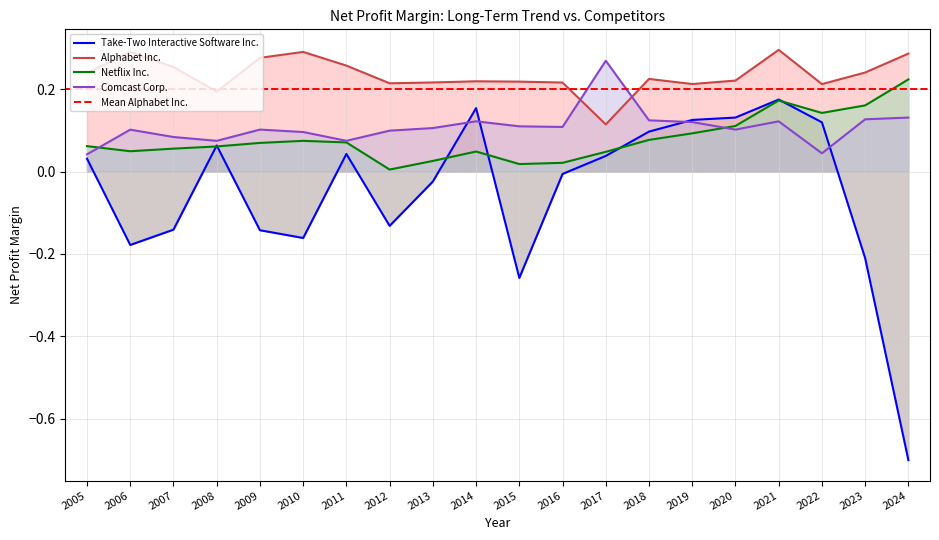

Is it true that Netflix Inc. equals 0.0 at 2016?

True